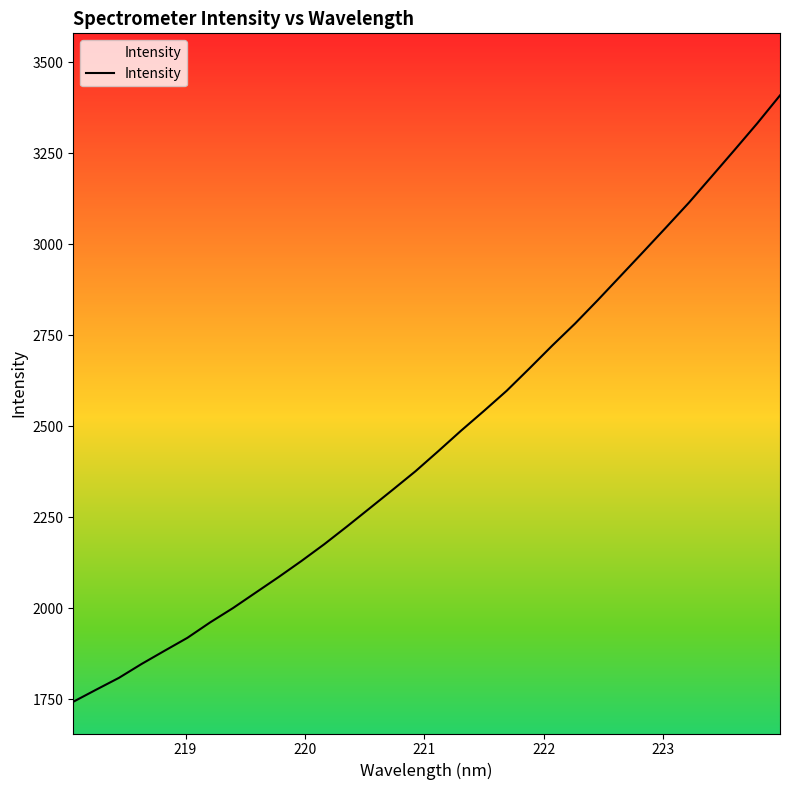

What is the difference between the maximum and minimum values?

1665.4